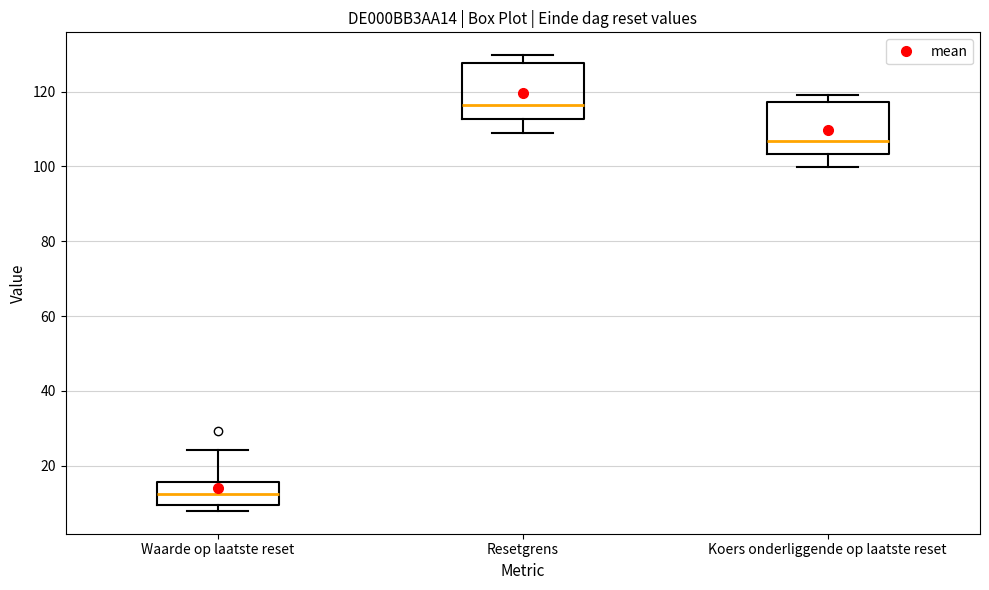

Which box has the lowest median line?

Waarde op laatste reset